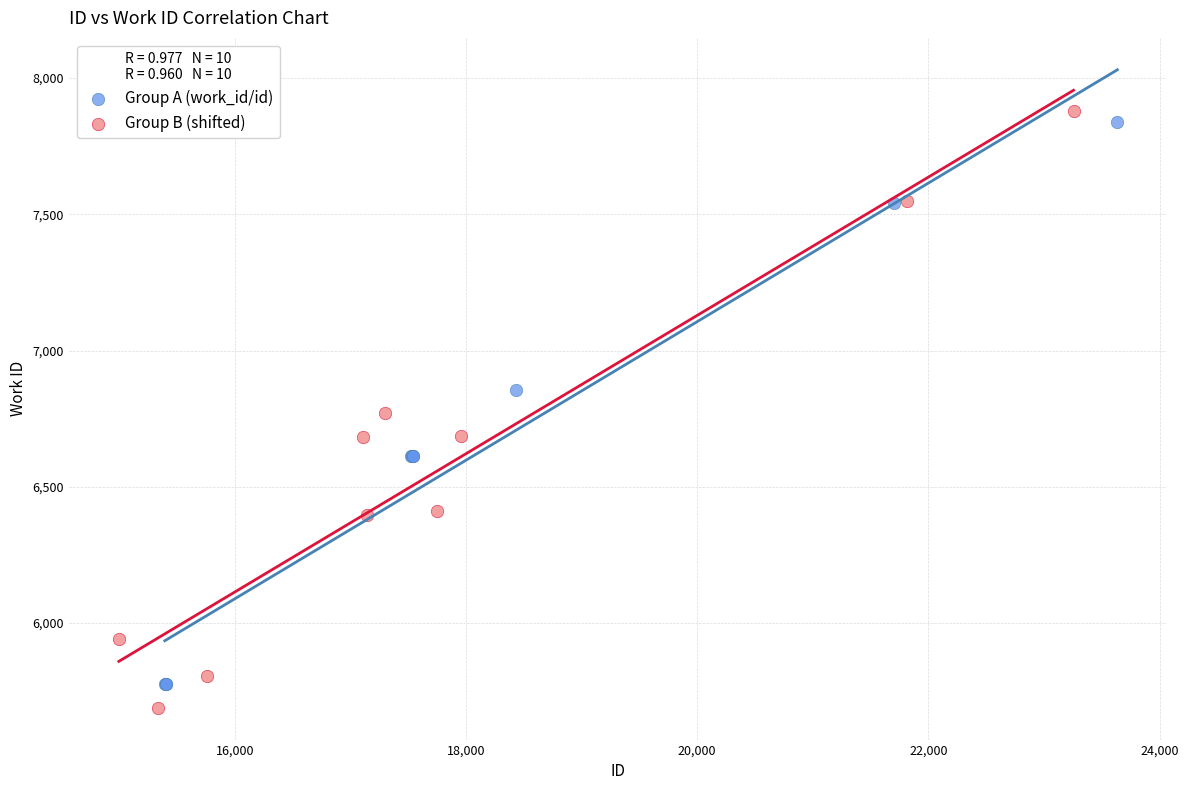

Which series has the widest spread of Y values?

Group B (shifted)